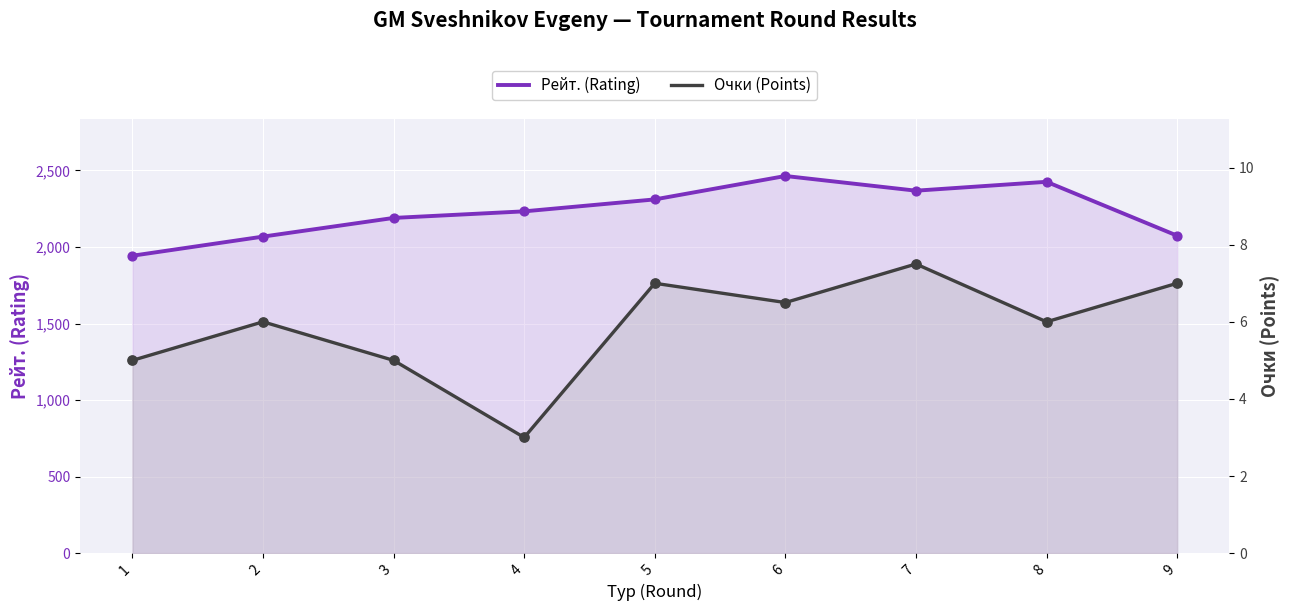

What is the total value across all series at 7?

2375.5